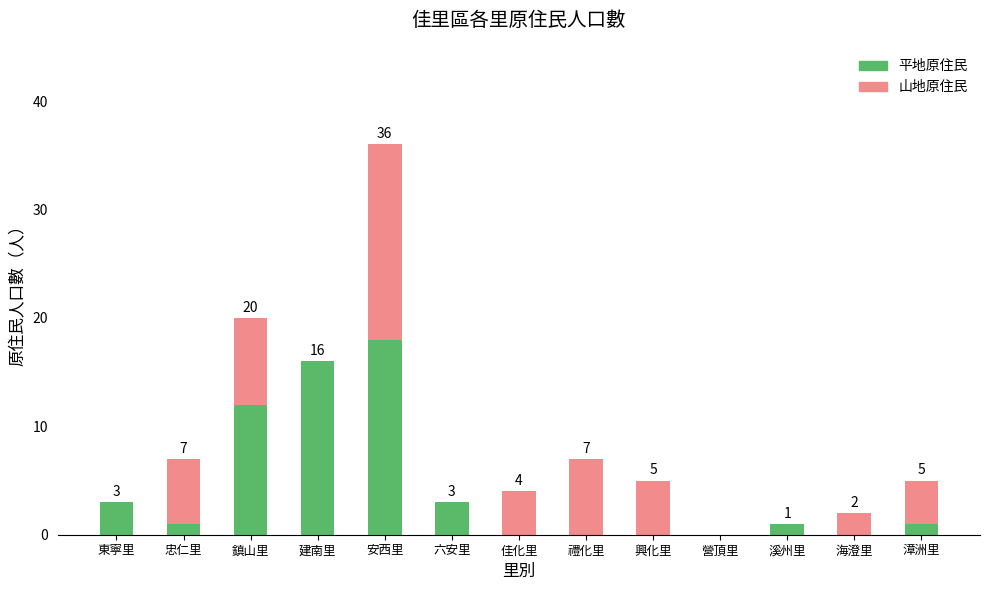

The value of 平地原住民 at 營頂里 is 8. True or false?

False